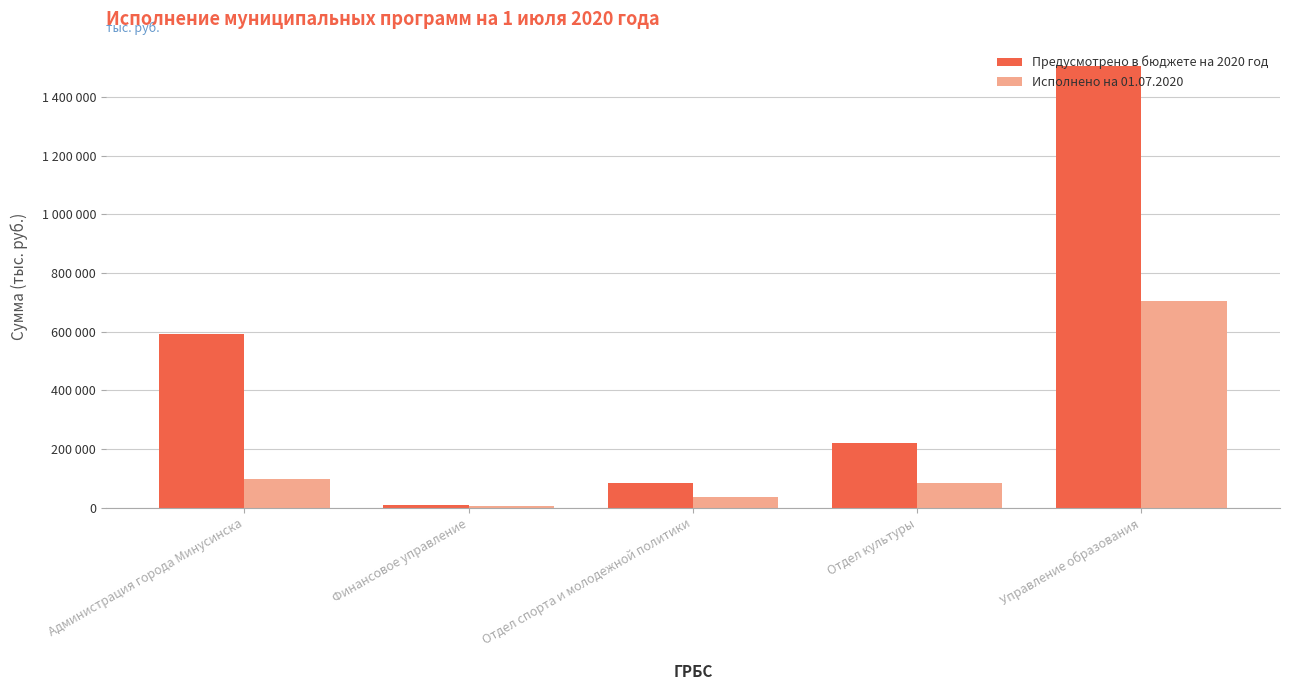

Which category has the highest value in the Предусмотрено в бюджете на 2020 год series?

Управление образования